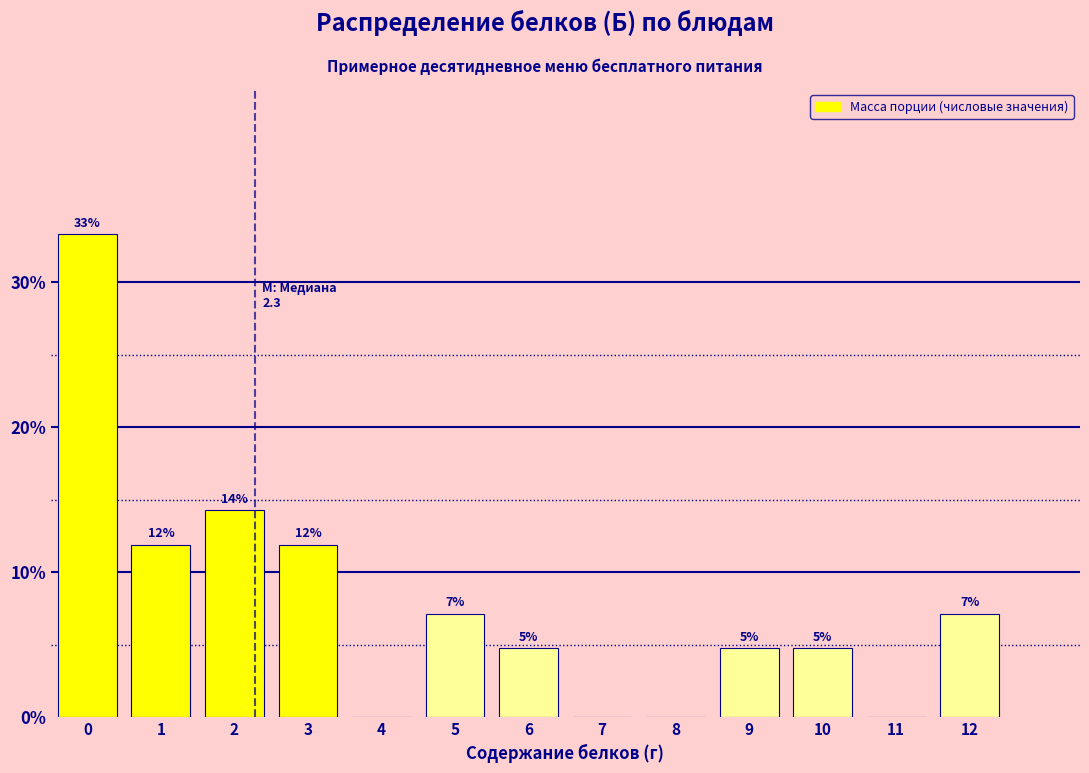

Are the bars horizontal?

No